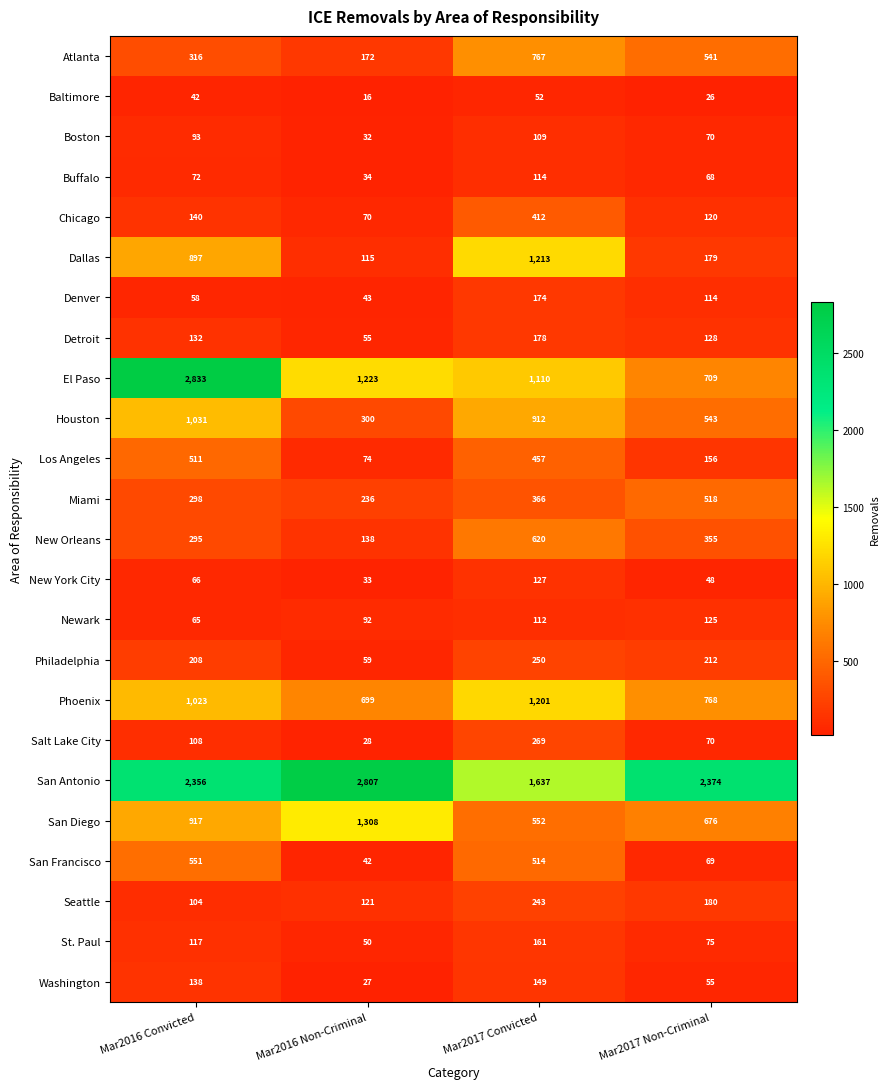

What is the difference between the highest and lowest values at Mar2016 Convicted?

2791